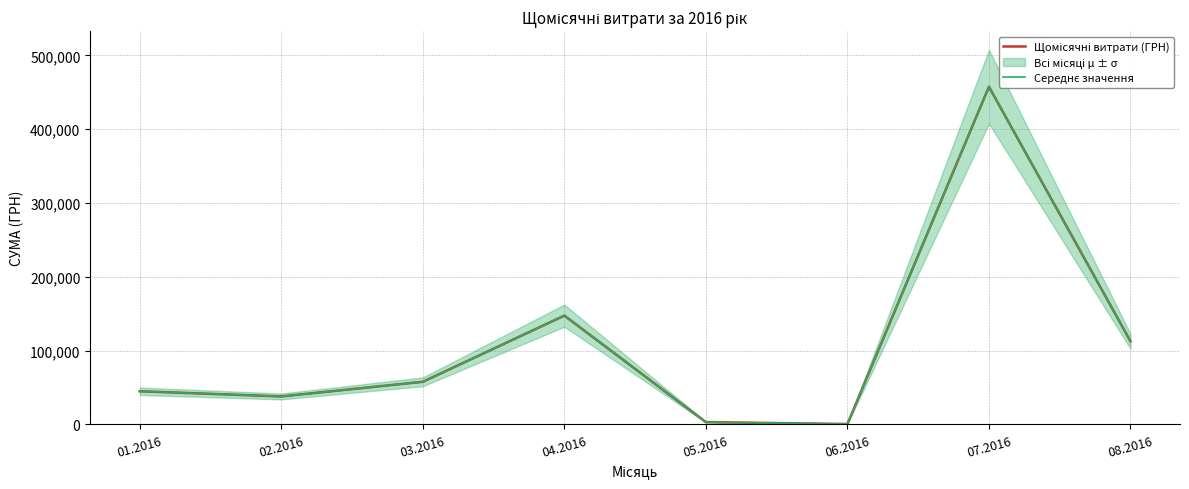

Where is the first local minimum for Середнє значення?

02.2016